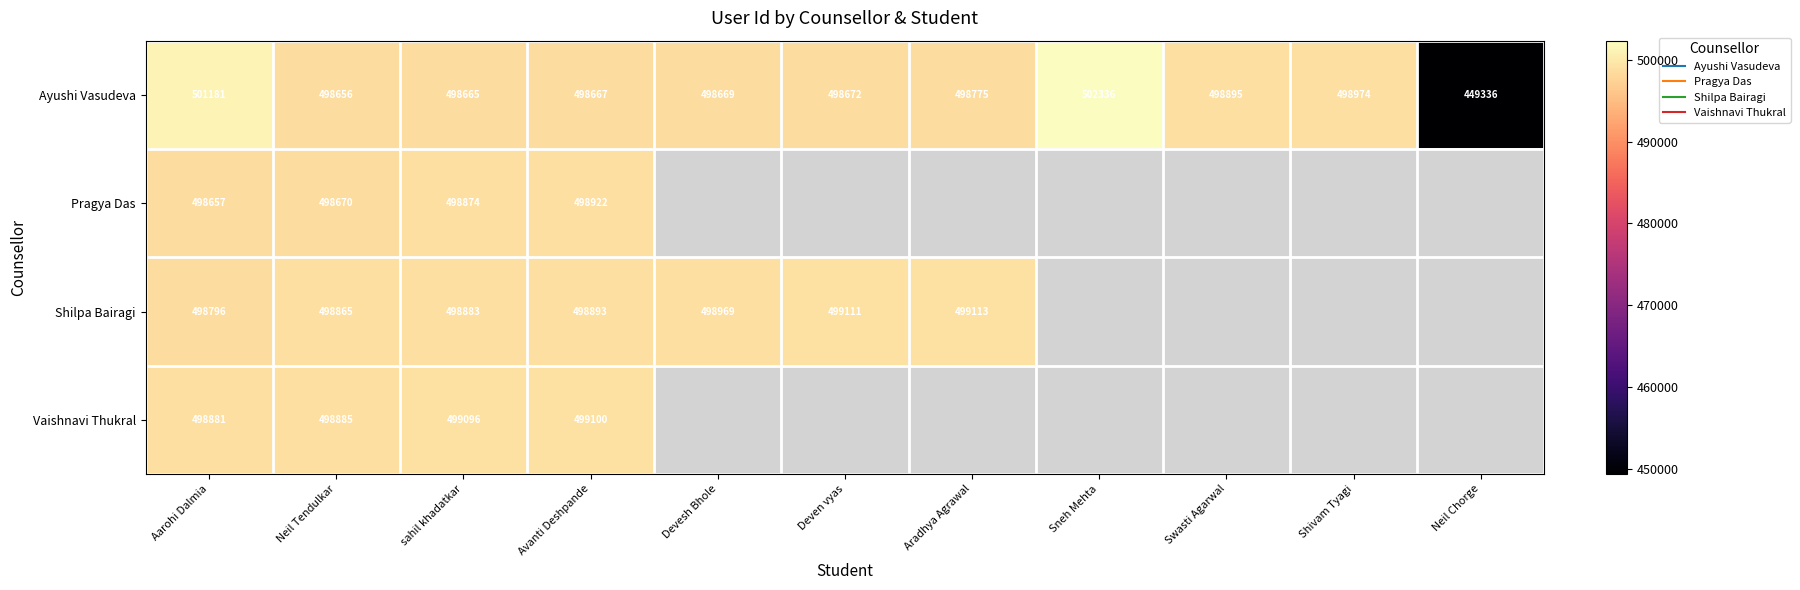

What is the difference between the Shilpa Bairagi values at sahil khadatkar and Deven vyas?

228.0